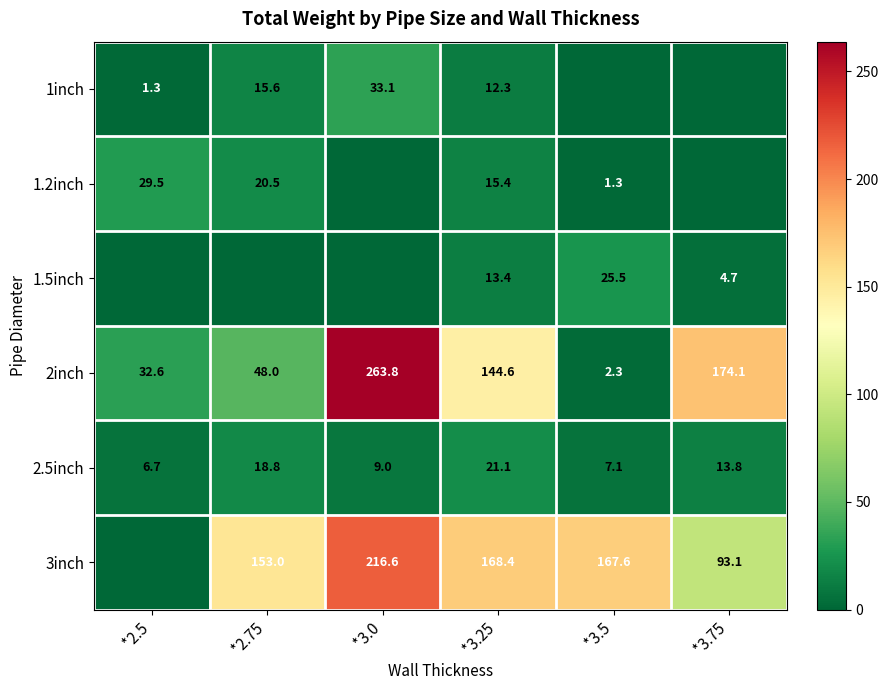

Is it true that 2.5inch equals 6.7 at *2.5?

True